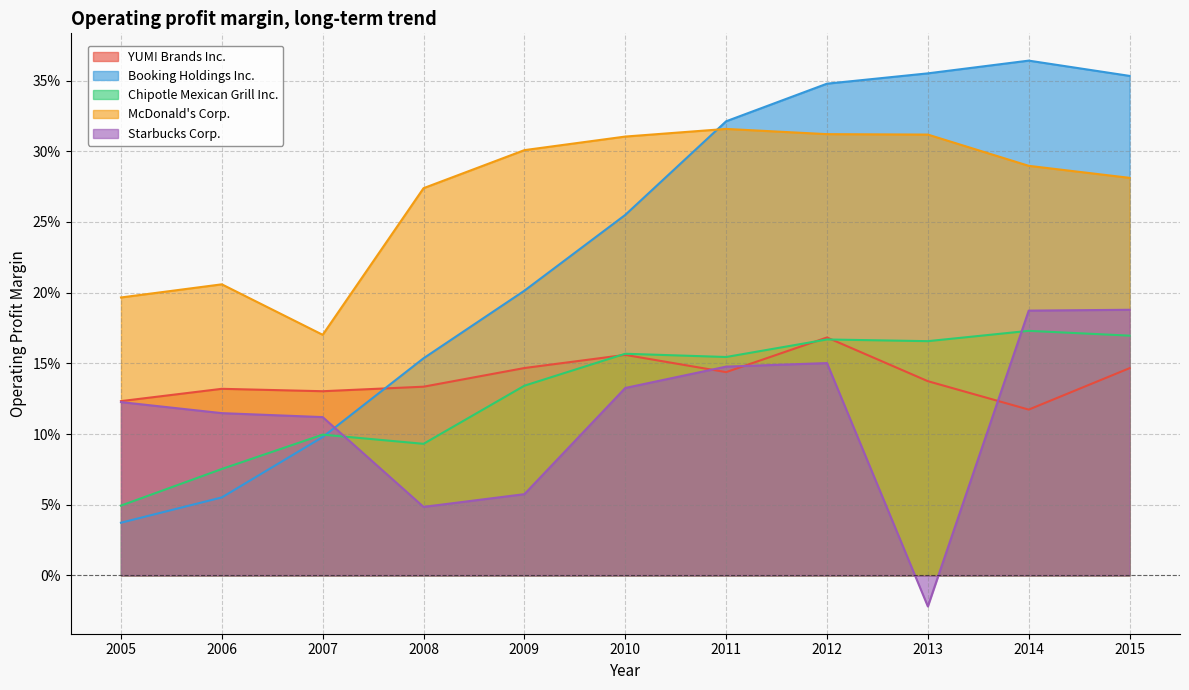

Rank the series at 2006 from lowest to highest value.

Booking Holdings Inc., Chipotle Mexican Grill Inc., Starbucks Corp., YUM! Brands Inc., McDonald's Corp.